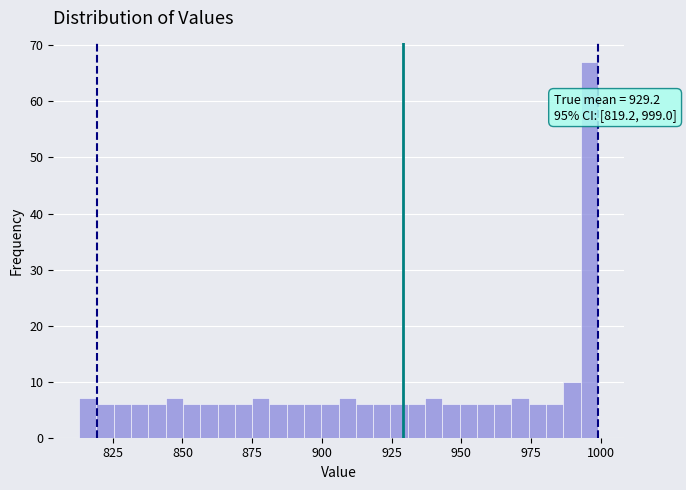

Around what value on the x-axis is the tallest bar? Give the approximate position of its centre, as read against the axis.

995